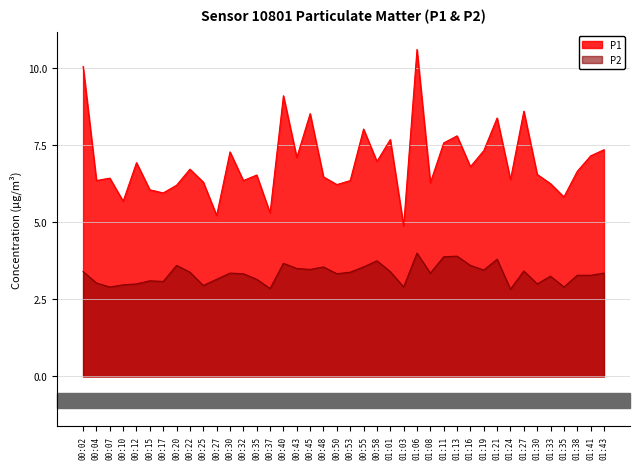

At which label is P1 closest to 7?

00:58